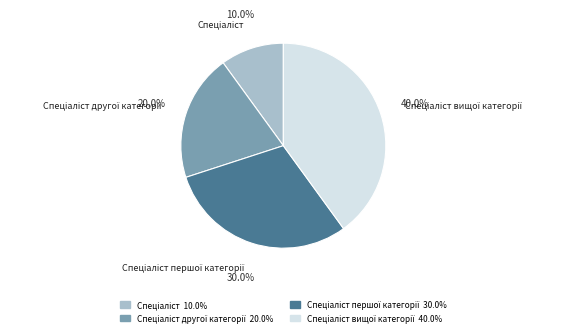

To the nearest percent, what percentage of the pie is Спеціаліст?

10%